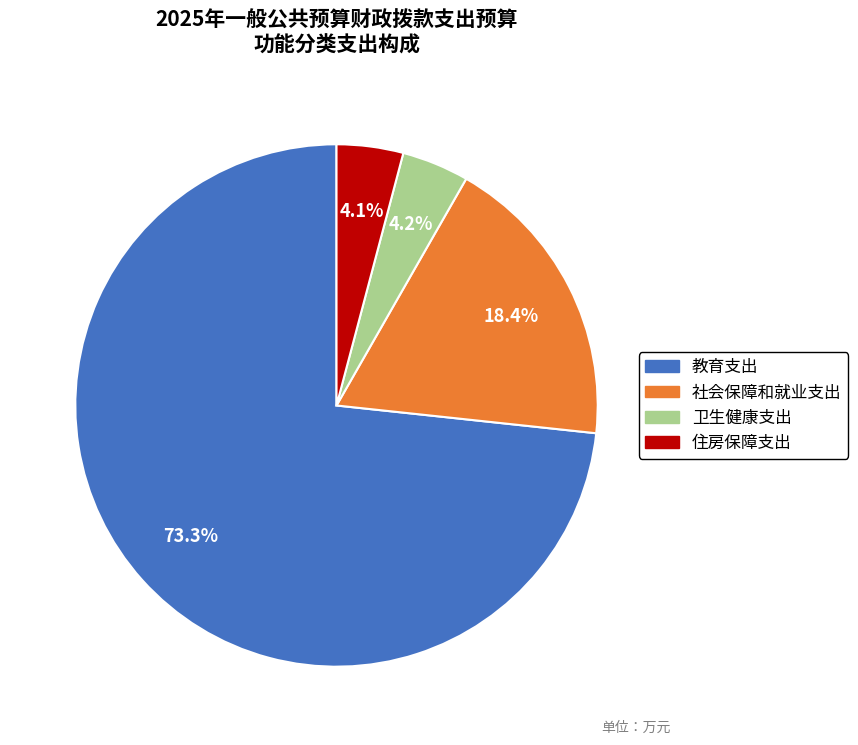

To the nearest percent, what is the average slice percentage?

25%